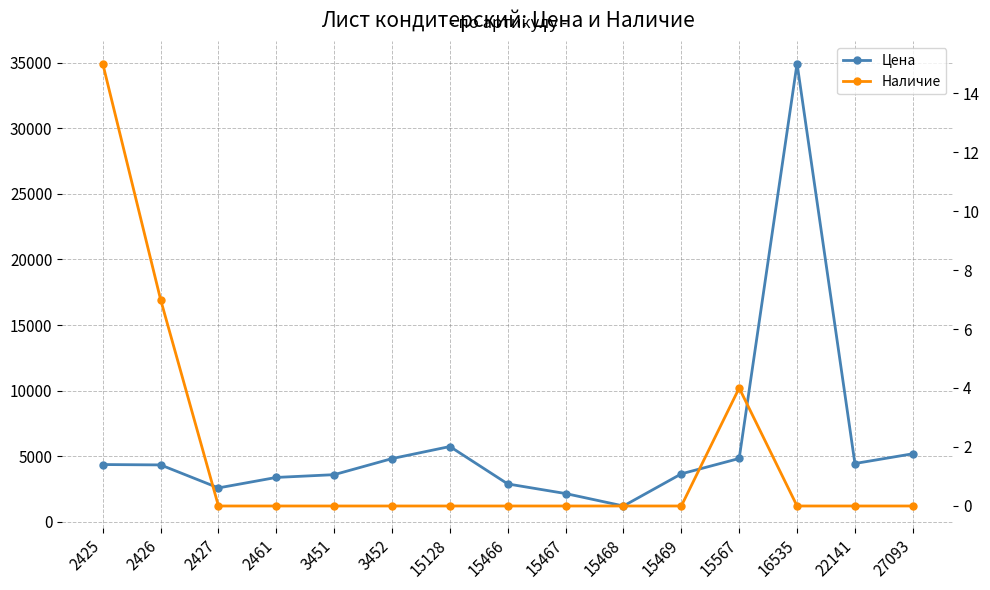

What is the spread (max minus min) of values at 3452?

4830